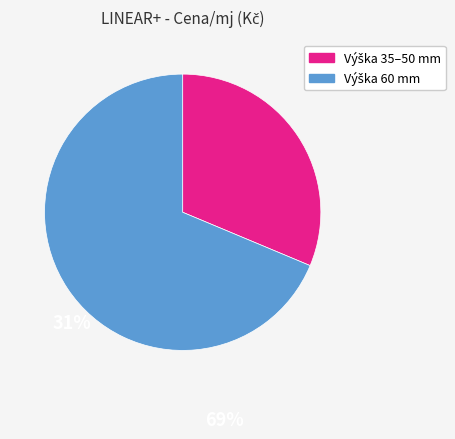

How many slices are in this pie chart?

2